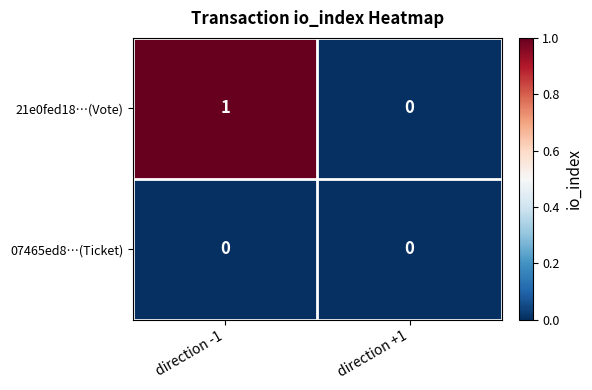

At which label is 21e0fed18…(Vote) closest to 0?

direction +1